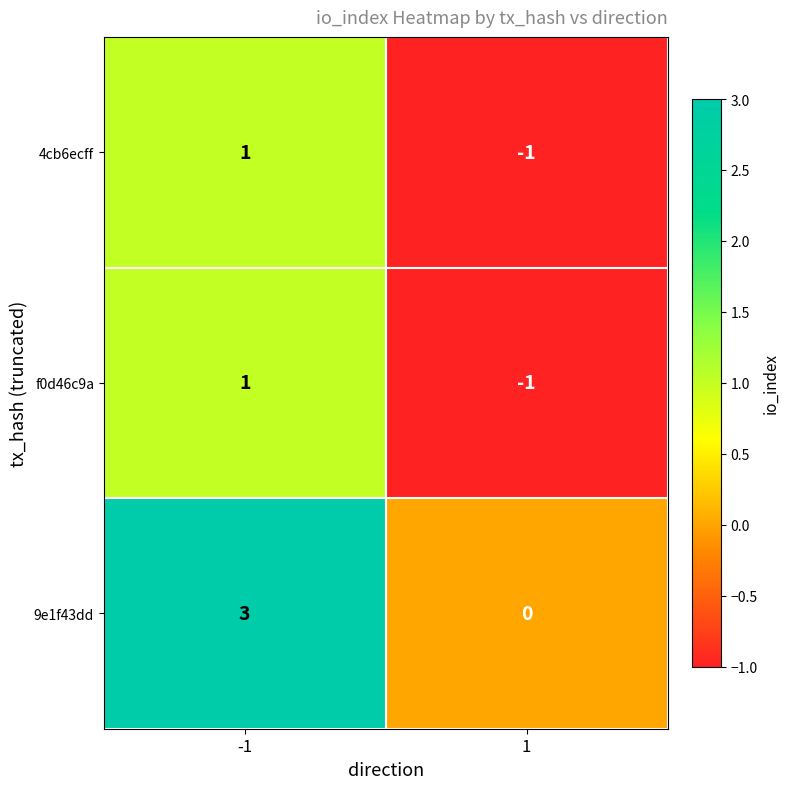

What is the maximum value shown in the chart?

3